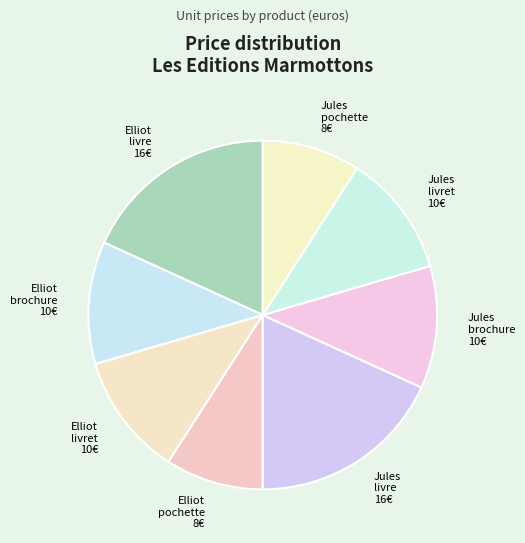

Is there any slice that represents more than half of the pie?

No